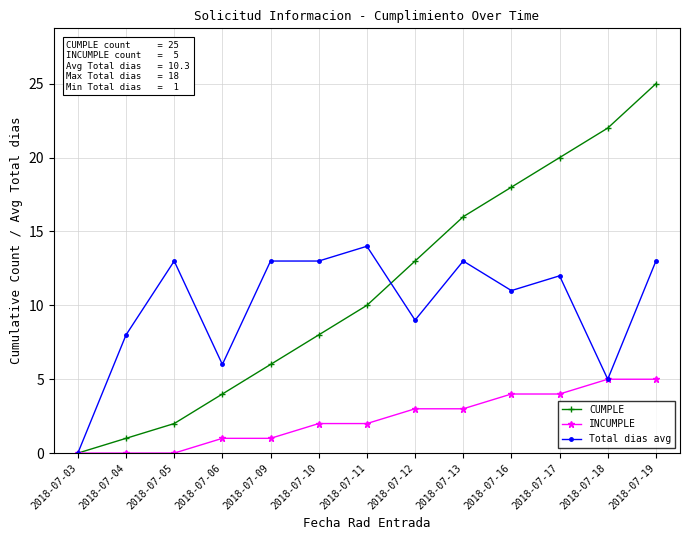

What is the value of the CUMPLE point at the 2nd from the left?

1